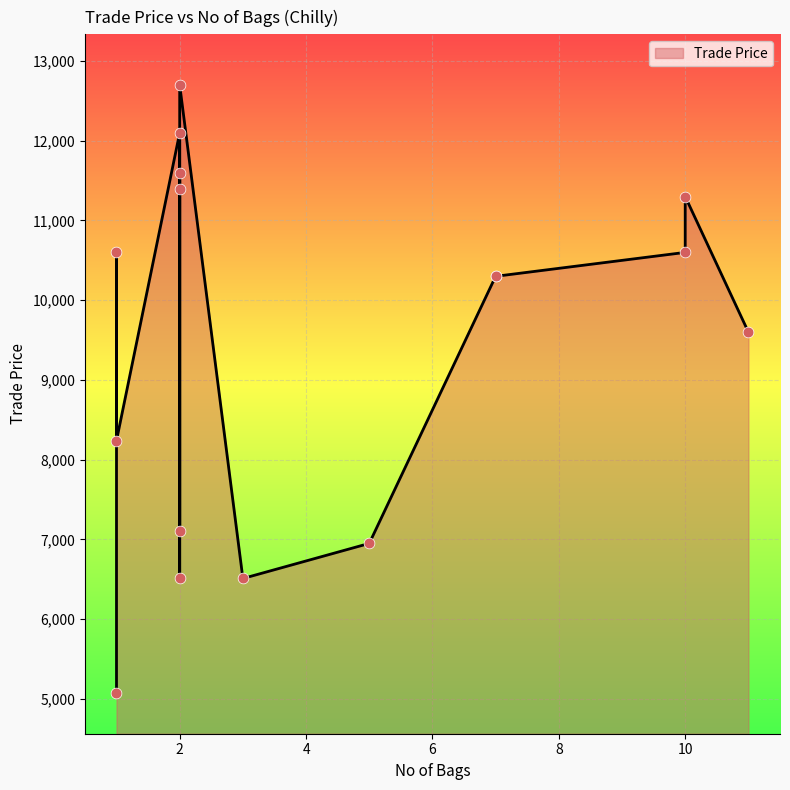

Which has a higher value, 2 or 10?

2